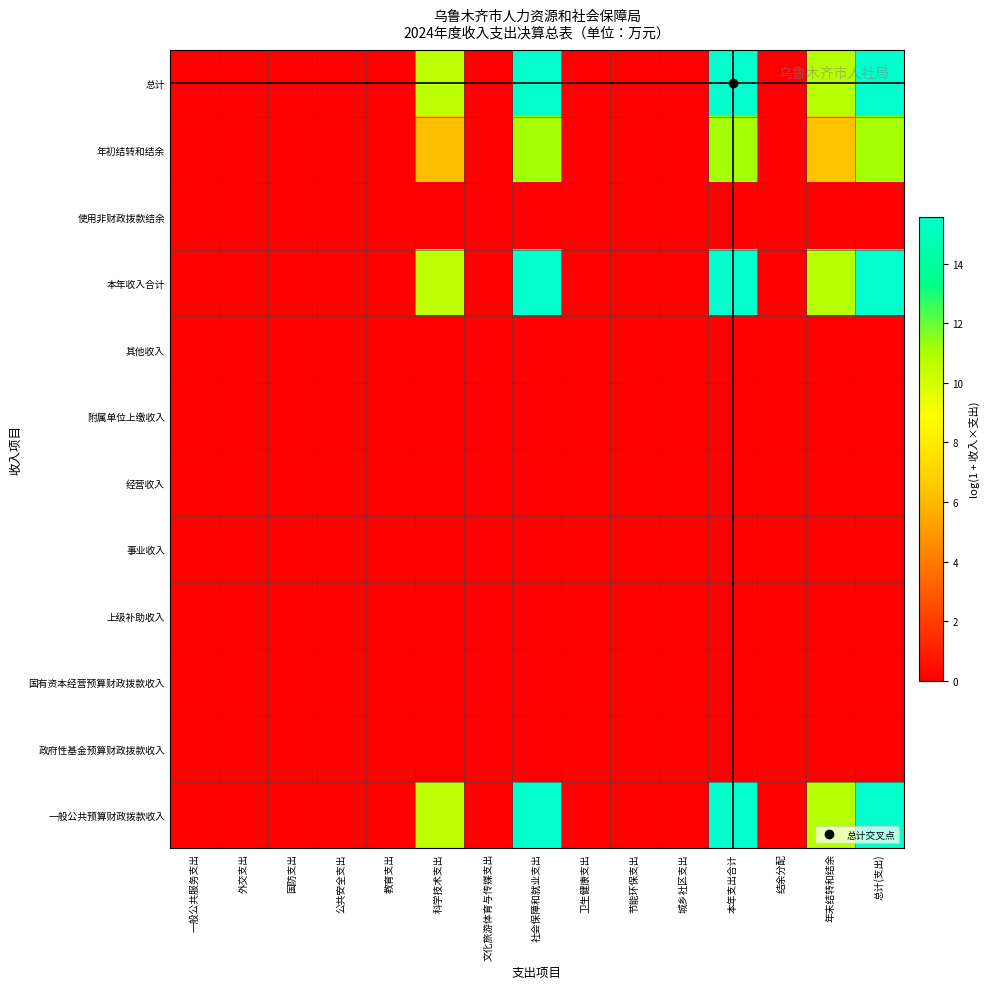

List the series in order of their peak value, highest first.

总计, 一般公共预算财政拨款收入, 本年收入合计, 年初结转和结余, 政府性基金预算财政拨款收入, 国有资本经营预算财政拨款收入, 上级补助收入, 事业收入, 经营收入, 附属单位上缴收入, 其他收入, 使用非财政拨款结余